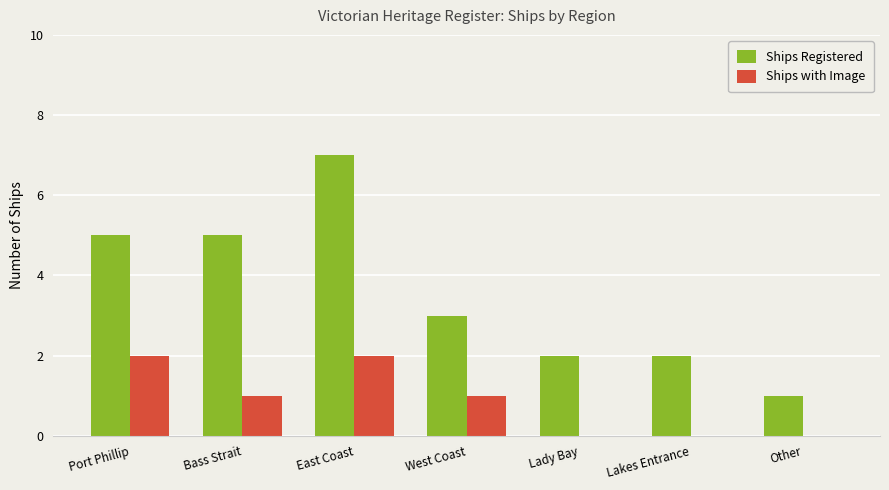

Which series has the widest spread of values?

Ships Registered